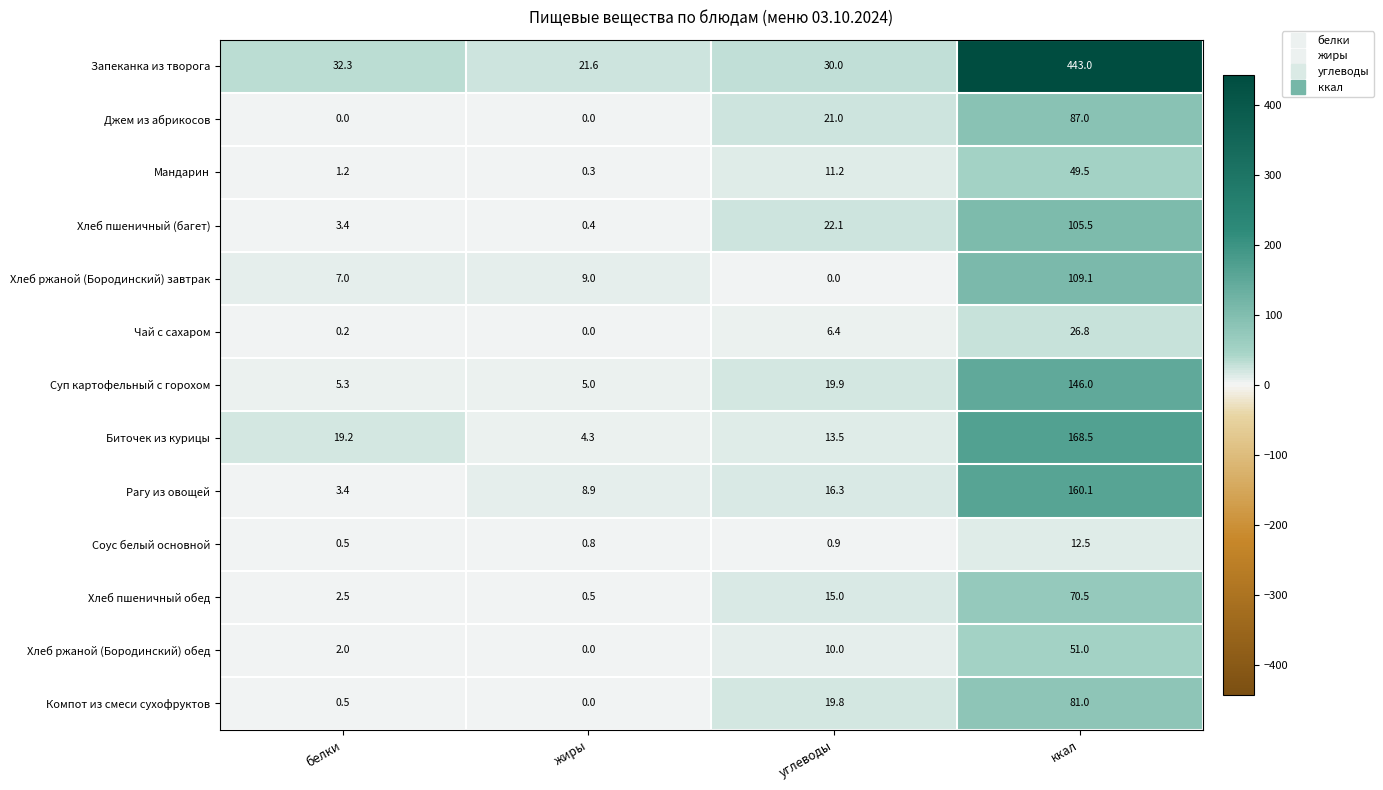

The Биточек из курицы series shows 13.5 at углеводы. True or false?

True